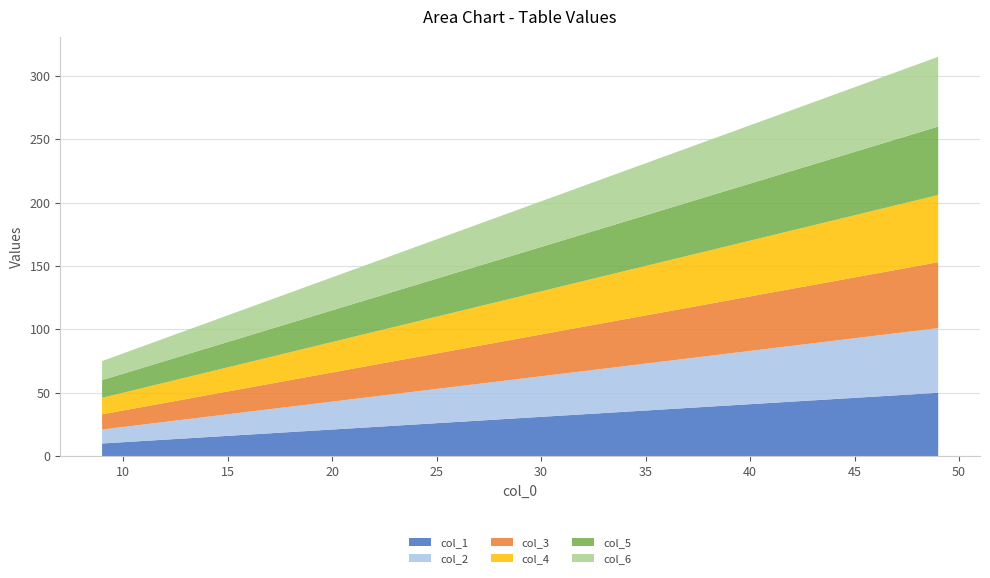

Reading right to left, what are all the values shown in this chart?

col_1: 50	42	34	26	18	10
col_2: 51	43	35	27	19	11
col_3: 52	44	36	28	20	12
col_4: 53	45	37	29	21	13
col_5: 54	46	38	30	22	14
col_6: 55	47	39	31	23	15